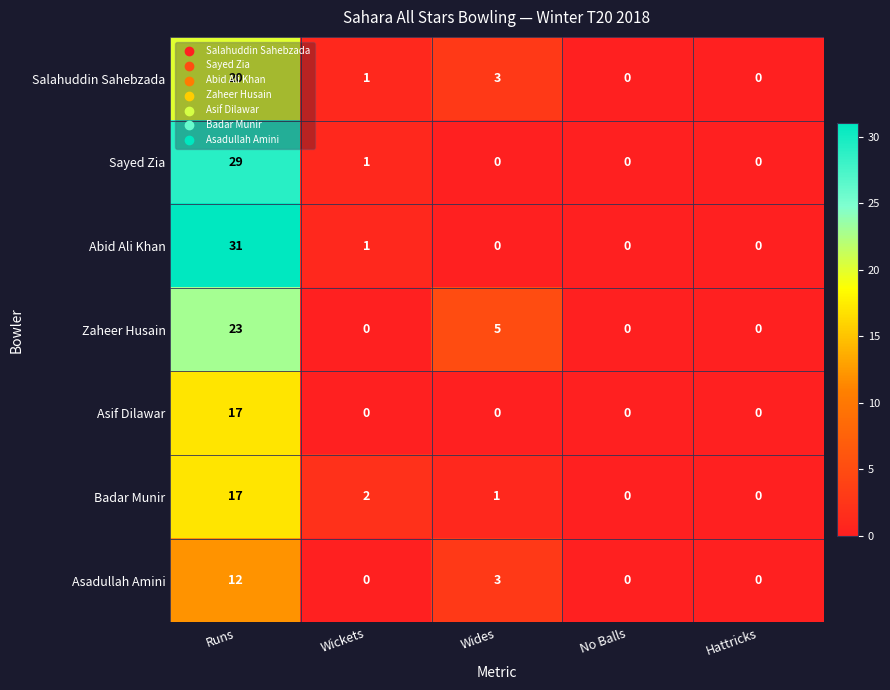

Where is Badar Munir nearest to the value 8?

Wickets